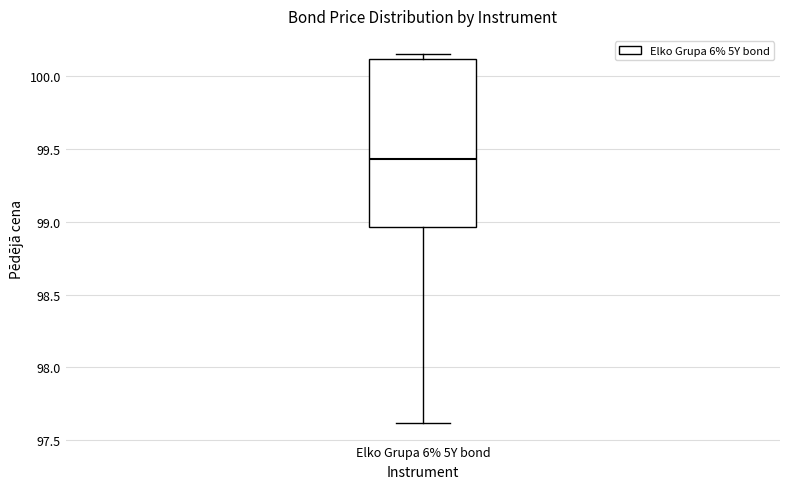

Transcribe this box plot: give where the median line is, the range the box spans, and where the two whiskers end, as read against the y-axis. The values are not printed on the chart, so give them approximately, as read against the axis.

median 99.45, box 98.95 to 100.10, whiskers 97.60 to 100.15